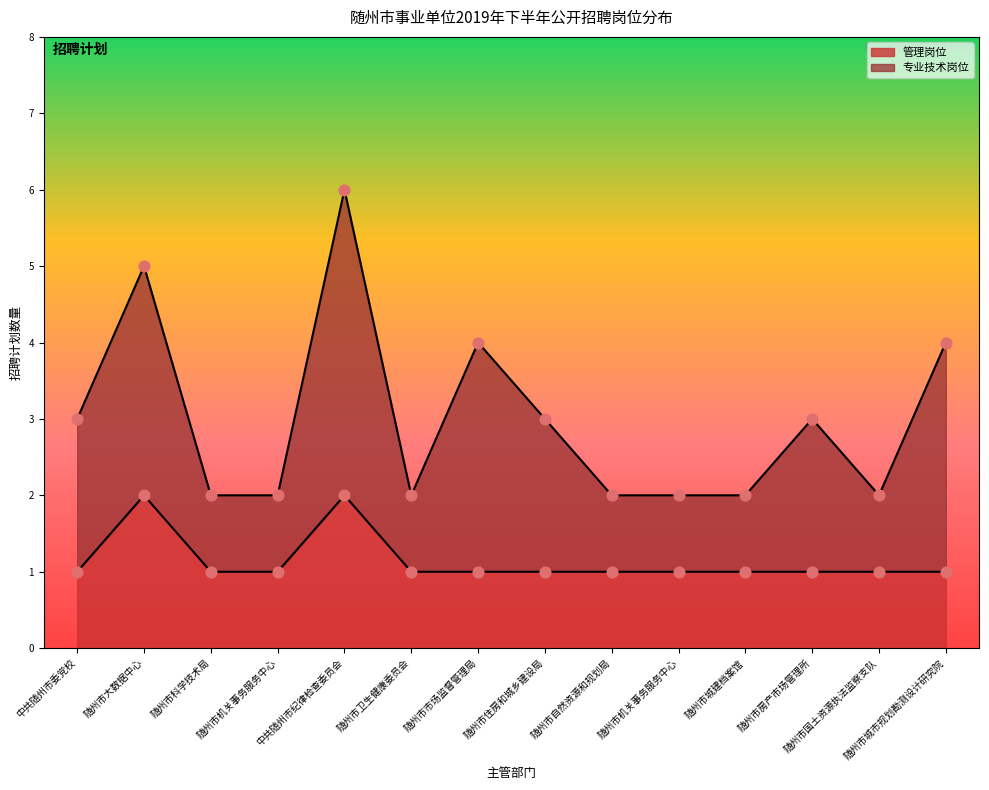

Between 随州市房产市场管理所 and 随州市机关事务服务中心, which is larger?

随州市房产市场管理所